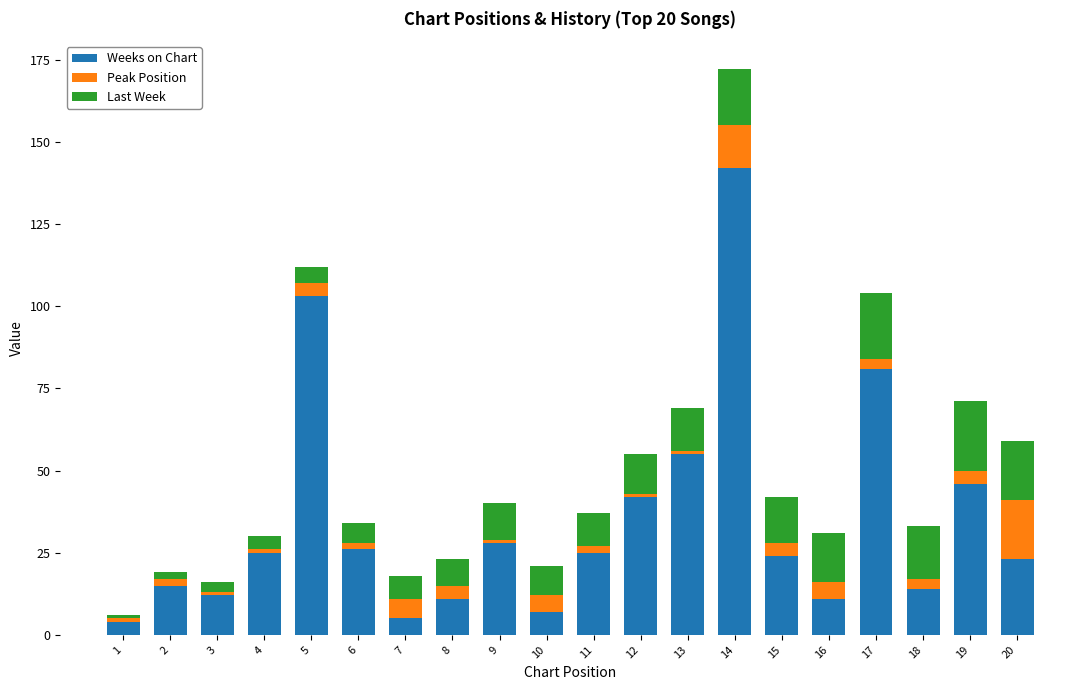

Is it true that Weeks on Chart equals 81 at 17?

True